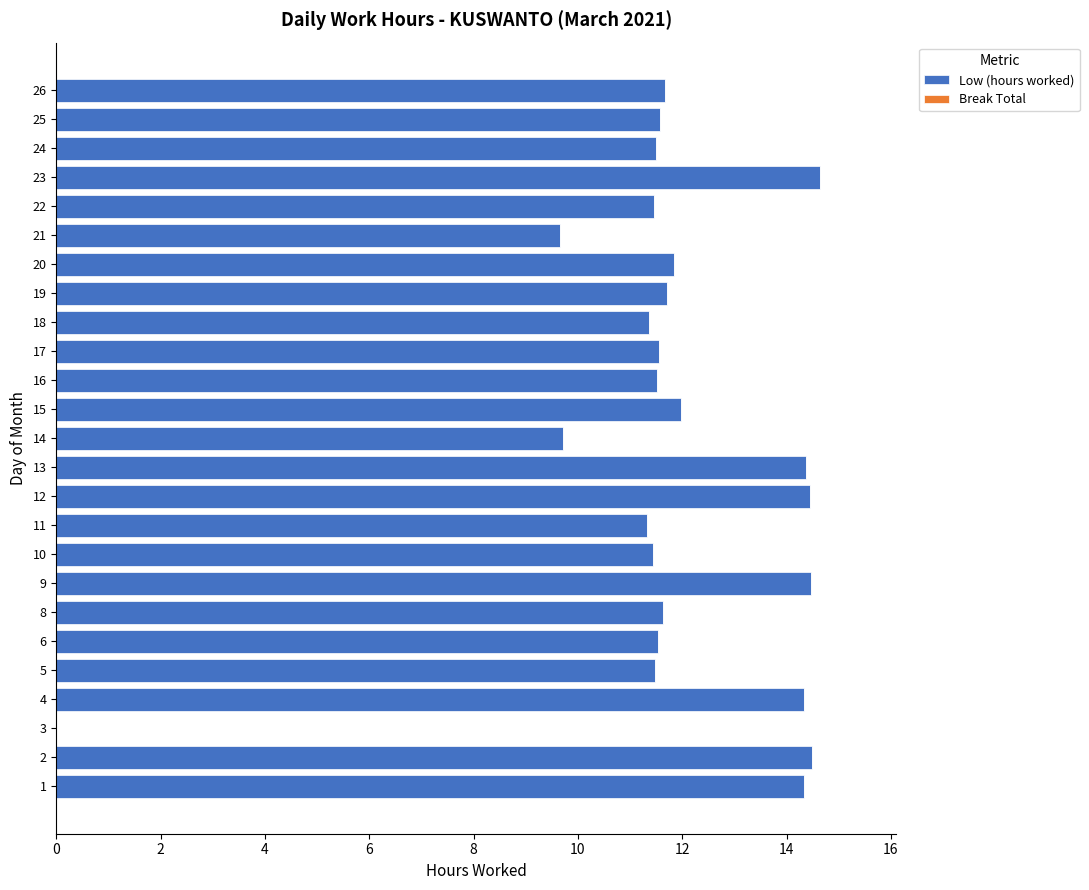

What is the sum of the values at 20 and 18?

23.2